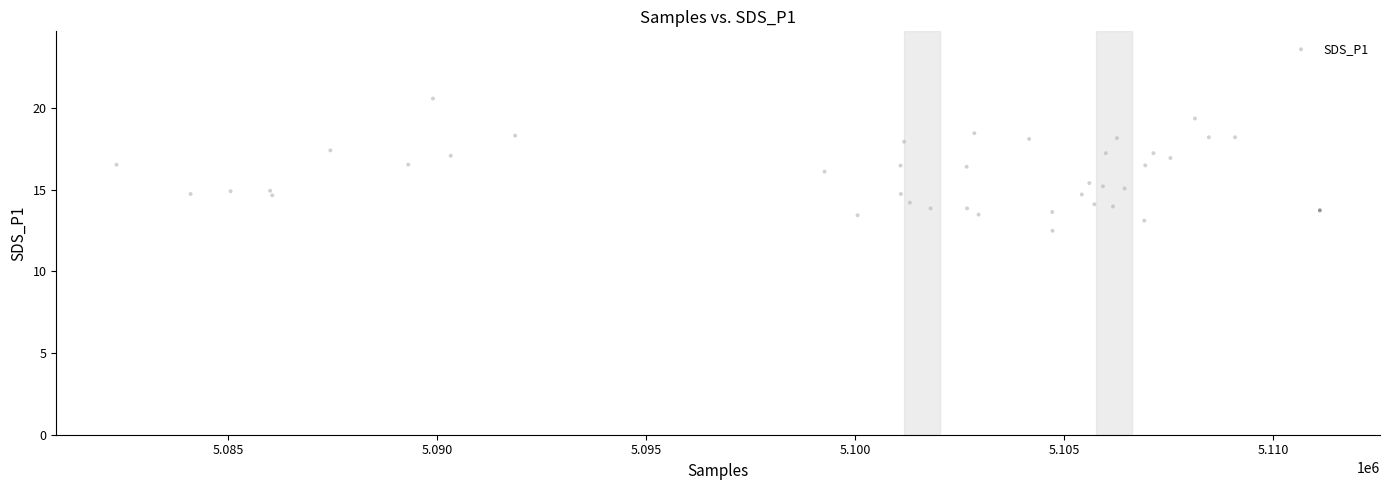

What is the range of Y values (max minus min)?

8.1